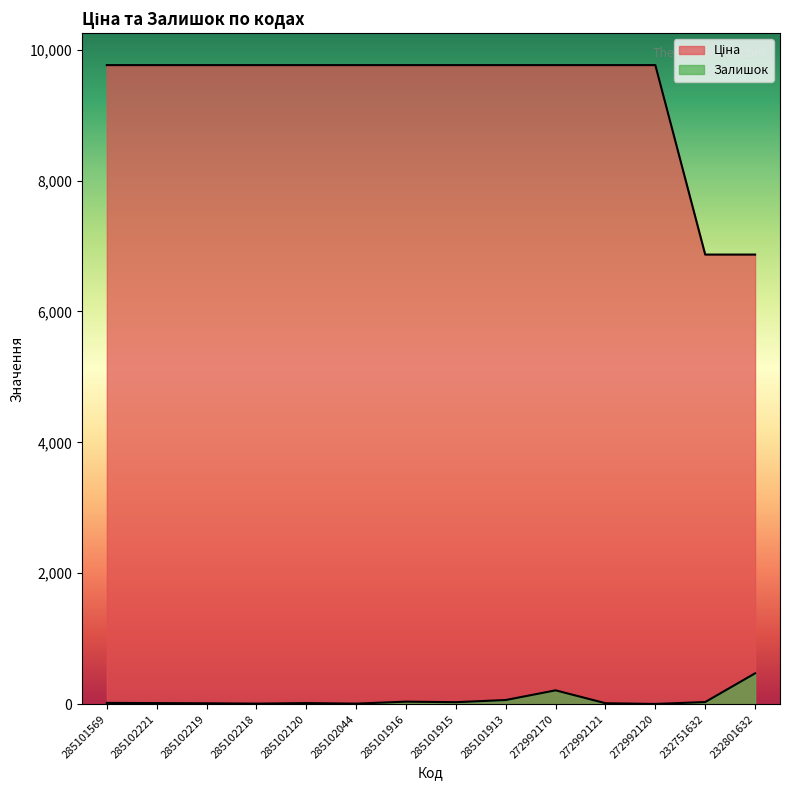

Does the chart display data point markers on the line(s)?

No